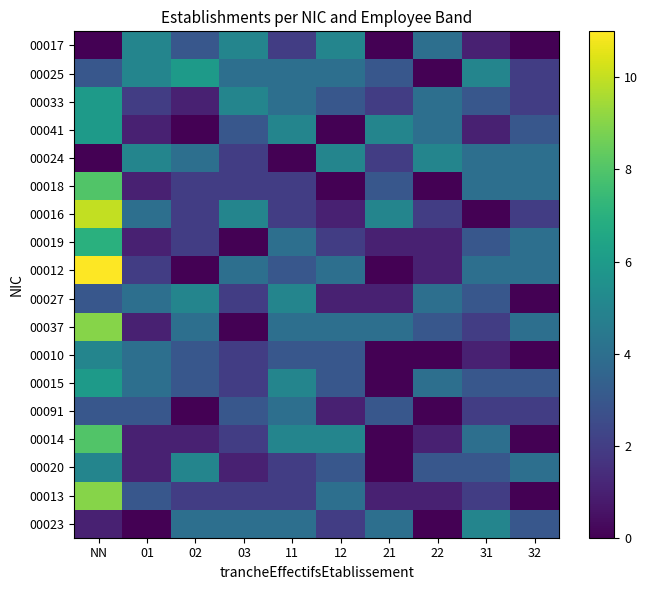

Which series has the largest range (max minus min)?

00012